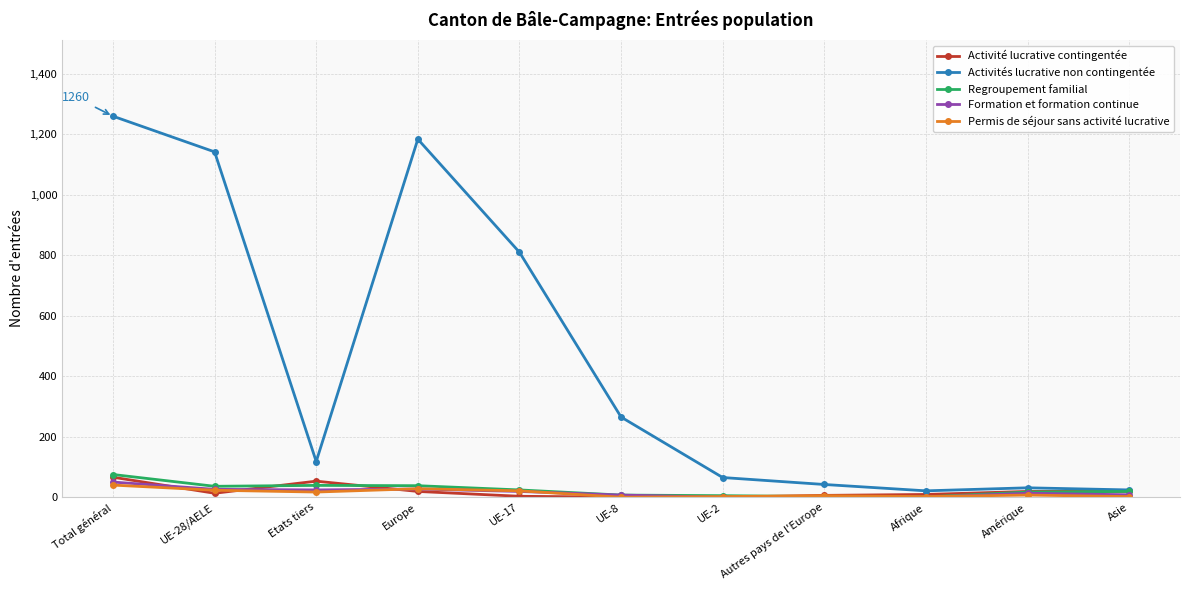

True or false: Permis de séjour sans activité lucrative and Activités lucrative non contingentée intersect in this chart.

False